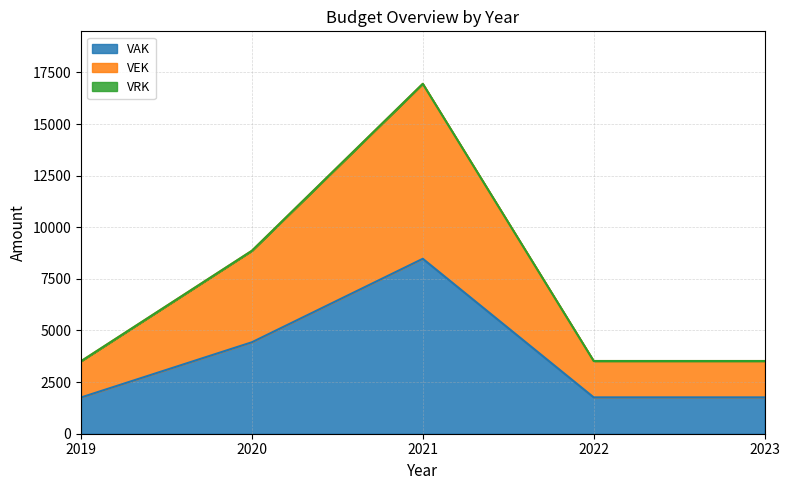

Between 2020 and 2022, which series saw the biggest shift?

VEK